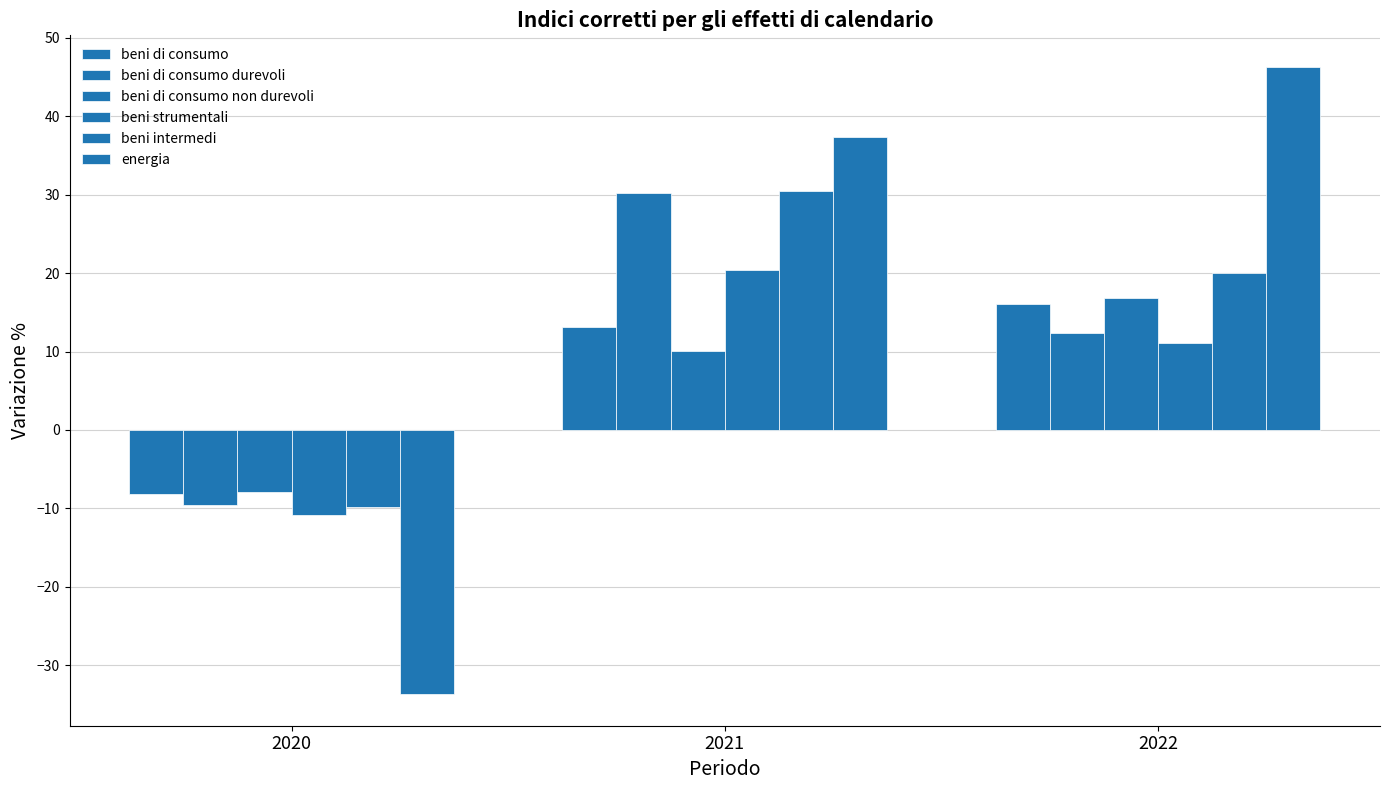

Reading left to right, list all the values displayed in this chart.

beni di consumo: 2020=-8.2	2021=13.1	2022=16.1
beni di consumo durevoli: 2020=-9.6	2021=30.2	2022=12.3
beni di consumo non durevoli: 2020=-7.9	2021=10.1	2022=16.8
beni strumentali: 2020=-10.9	2021=20.4	2022=11.1
beni intermedi: 2020=-9.8	2021=30.4	2022=20.0
energia: 2020=-33.7	2021=37.4	2022=46.3